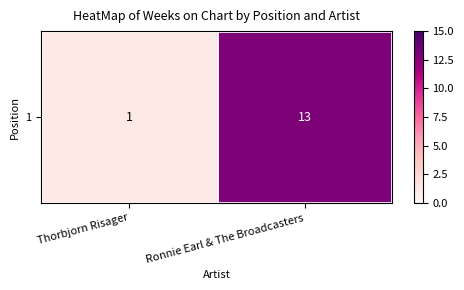

What is the difference between the values at Thorbjorn Risager and Ronnie Earl & The Broadcasters?

12